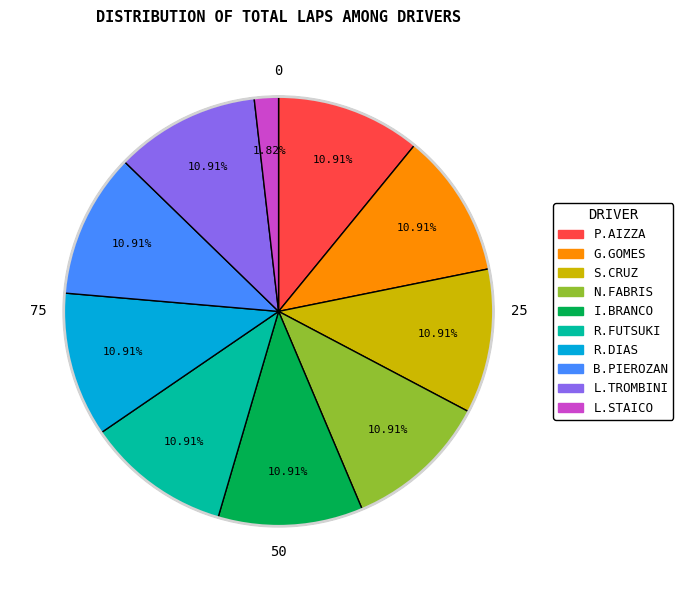

The I.BRANCO slice represents 11% of the pie. True or false?

True